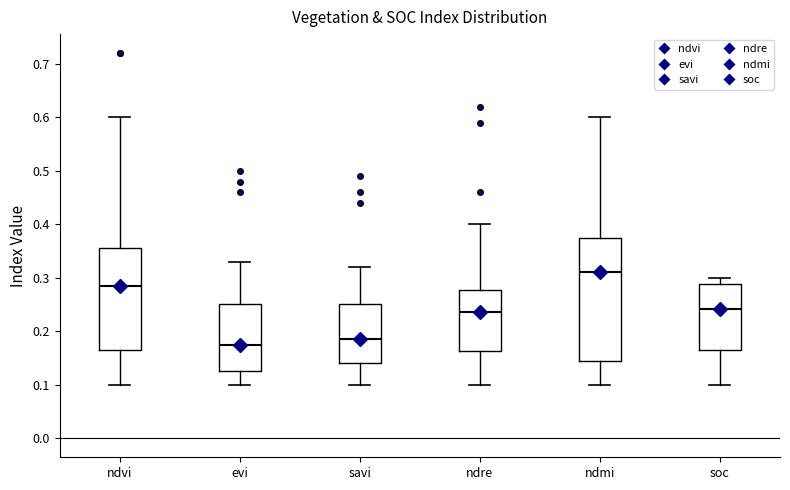

Which box is the tallest, from its lower edge to its upper edge?

ndmi